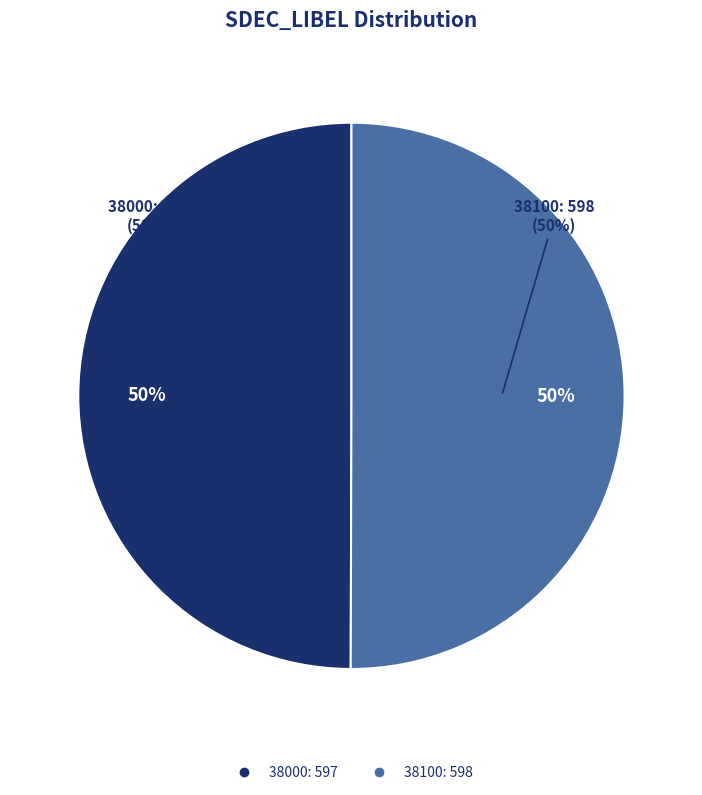

What is the ratio of the value at 38100 to the value at 38000?

1.0